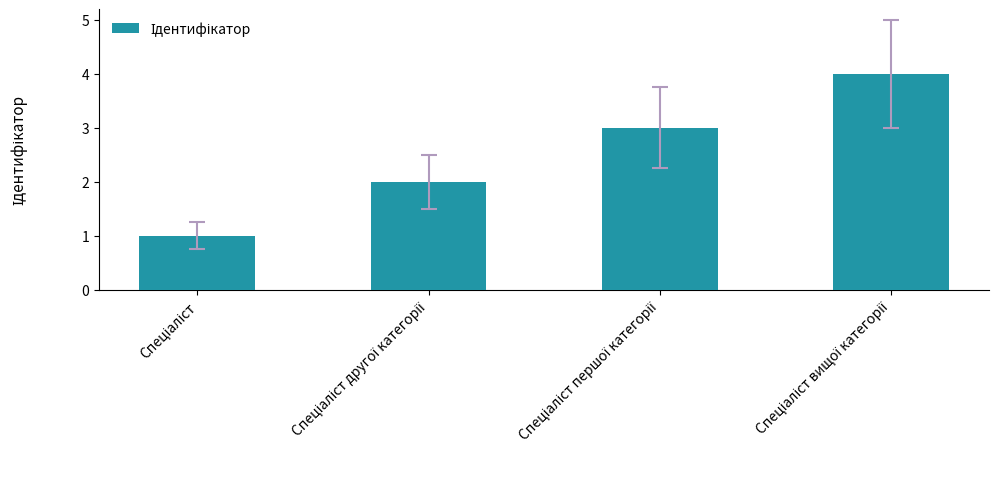

What is the sum of all values?

10